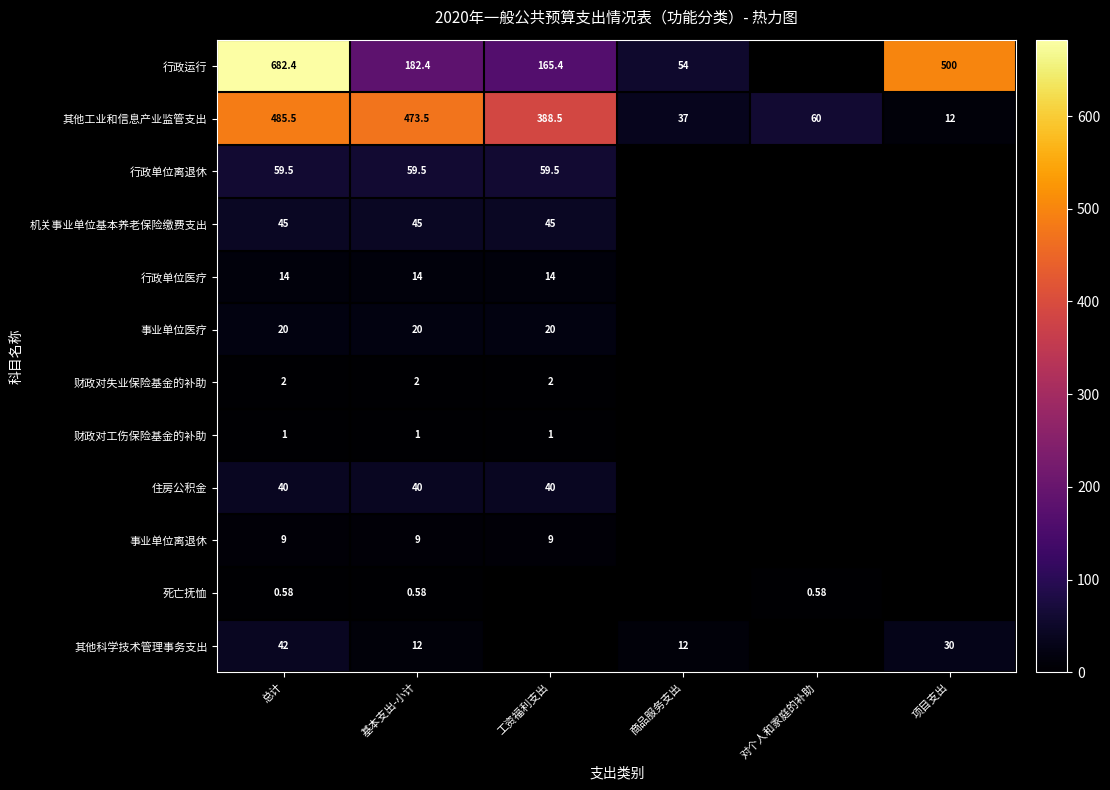

How many values in the 其他工业和信息产业监管支出 series exceed 388?

3